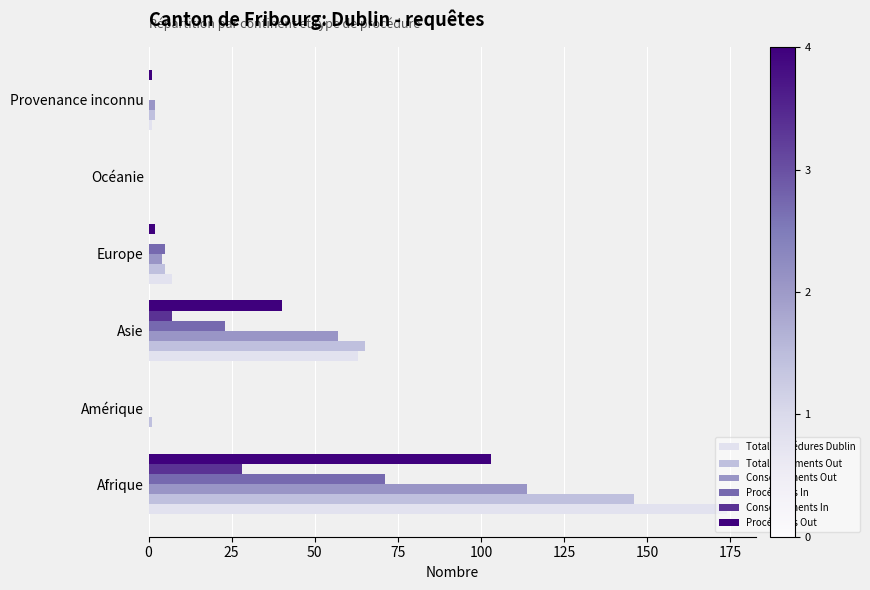

What is the sum of the Consentements Out values at Océanie and Asie?

57